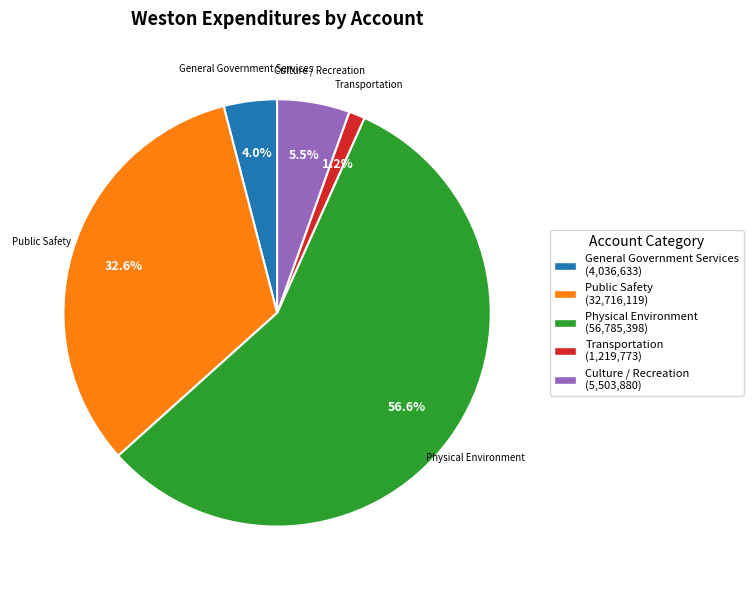

Is there any slice that represents more than half of the pie?

Yes